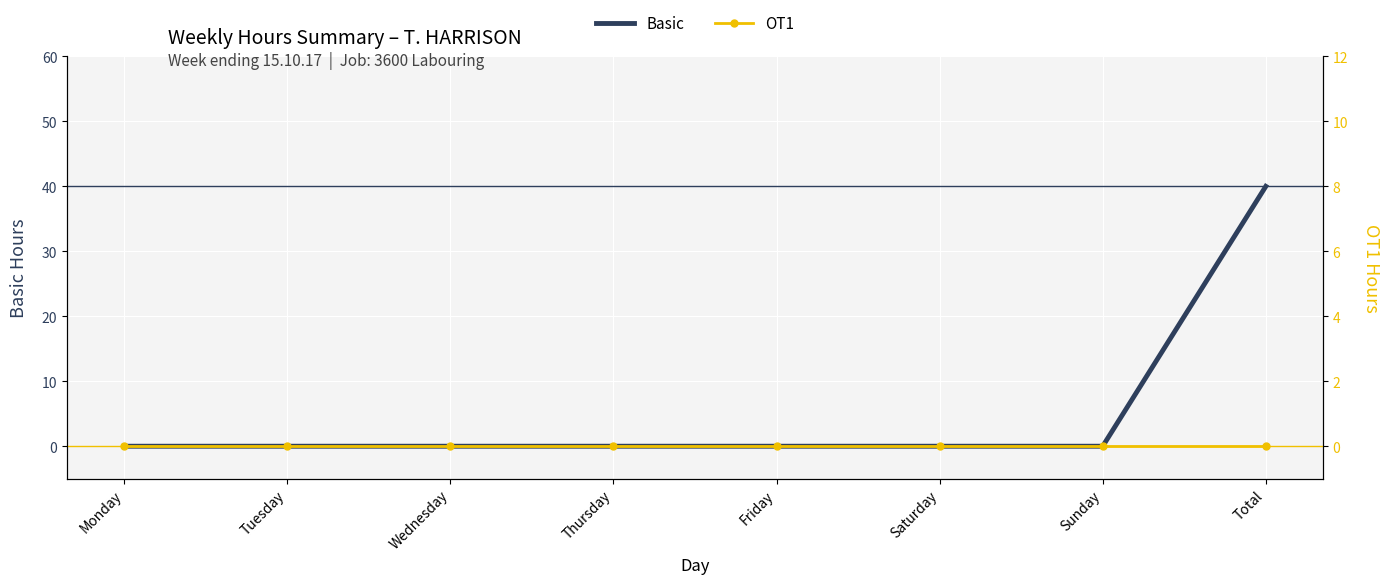

Reading left to right, extract all data points from this chart.

Basic: Monday=0	Tuesday=0	Wednesday=0	Thursday=0	Friday=0	Saturday=0	Sunday=0	Total=40
OT1: Monday=0	Tuesday=0	Wednesday=0	Thursday=0	Friday=0	Saturday=0	Sunday=0	Total=0